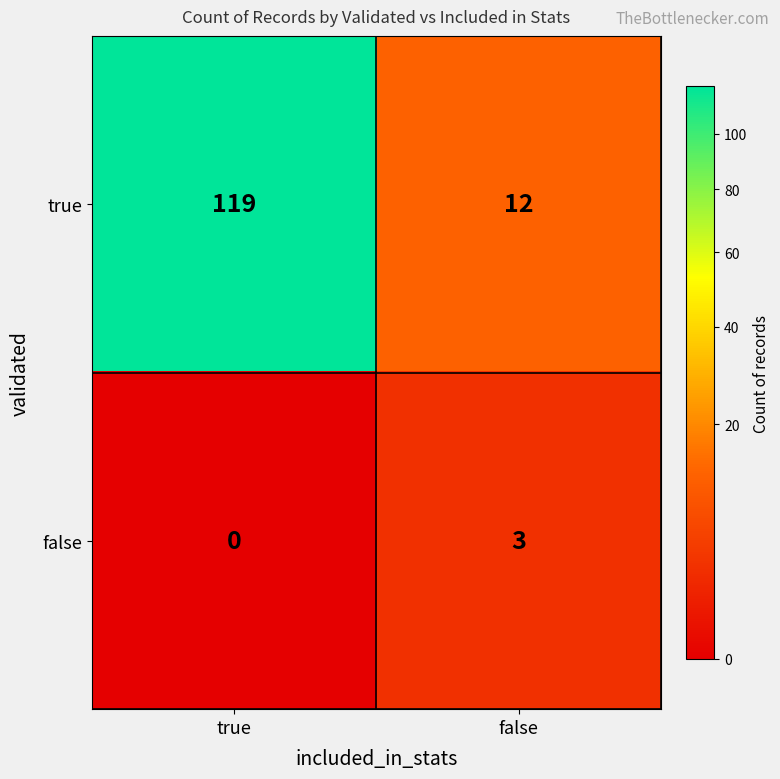

Count the number of categories in the chart.

2